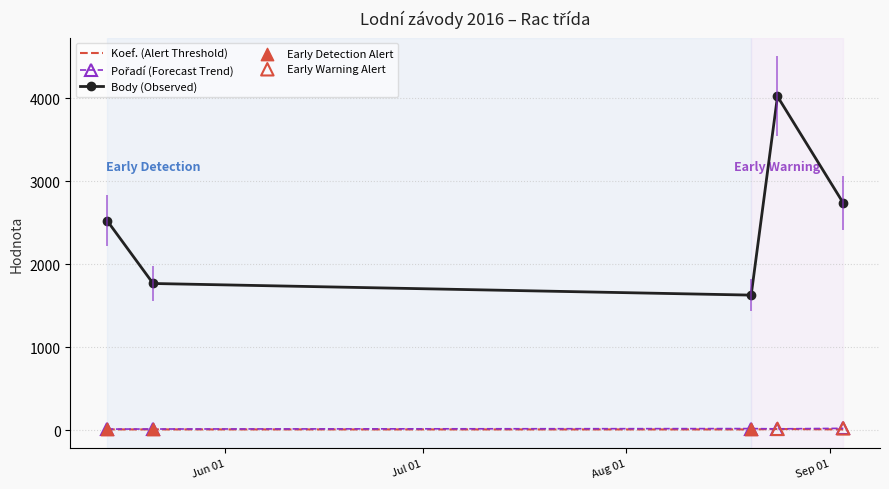

Is the value of Body at 2016-05-14 greater than the value of Pořadí at 2016-05-14?

Yes